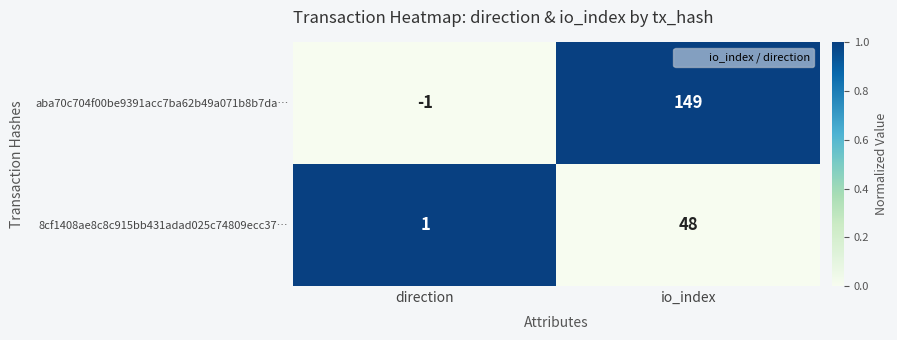

At which label is aba70c704f00be9391acc7ba62b49a071b8b7da… closest to 74?

direction